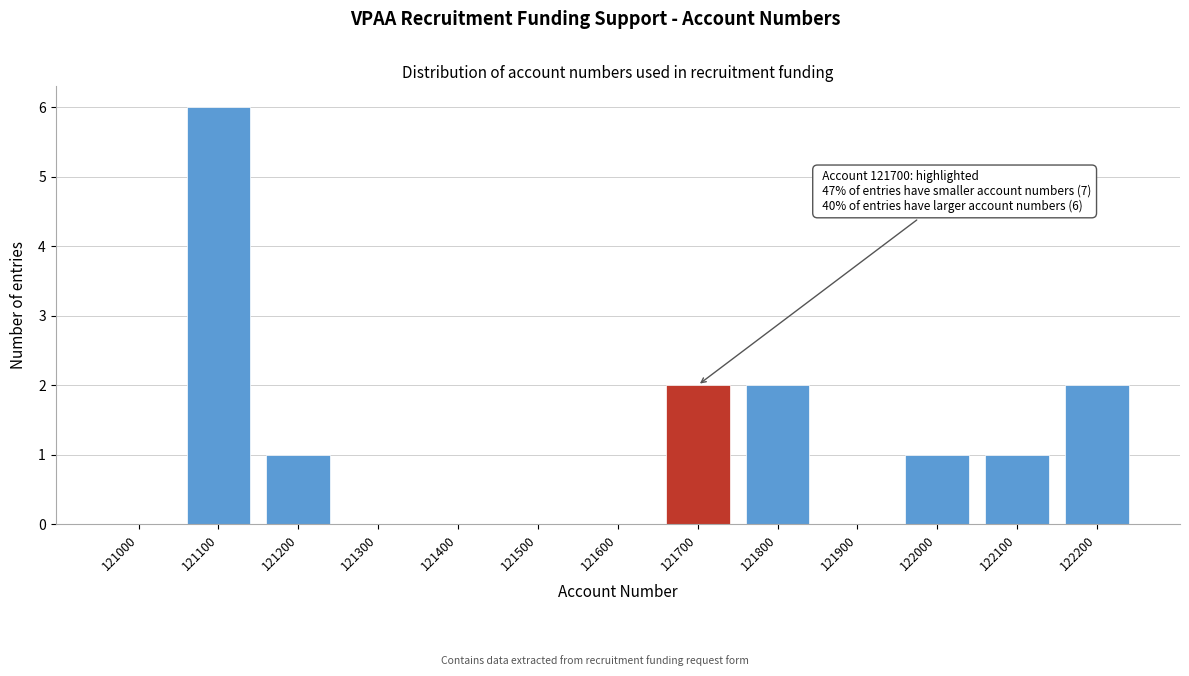

Reading left to right, list all the values displayed in this chart.

121000=0	121100=6	121200=1	121300=0	121400=0	121500=0	121600=0	121700=2	121800=2	121900=0	122000=1	122100=1	122200=2